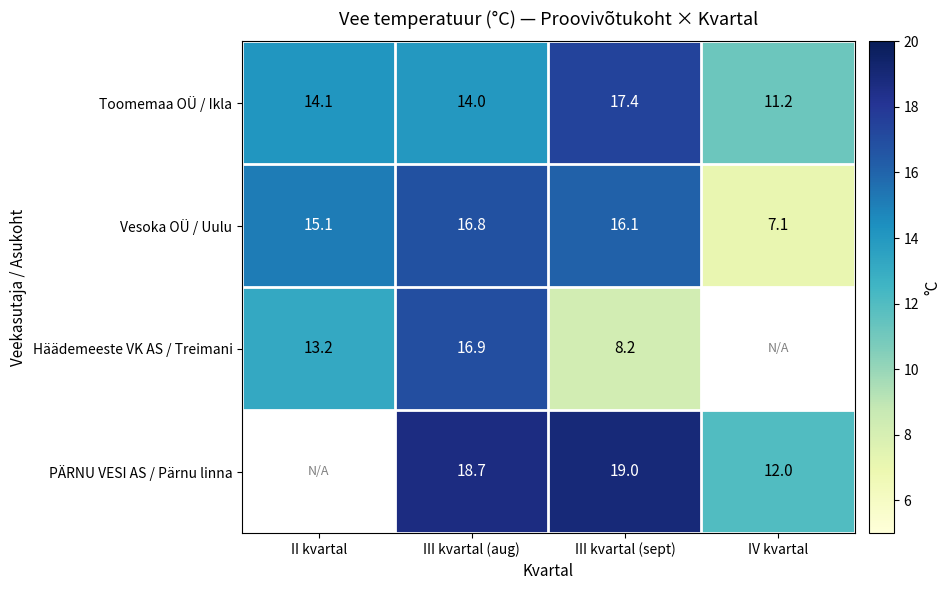

Where is Vesoka OÜ / Uulu nearest to the value 11?

IV kvartal